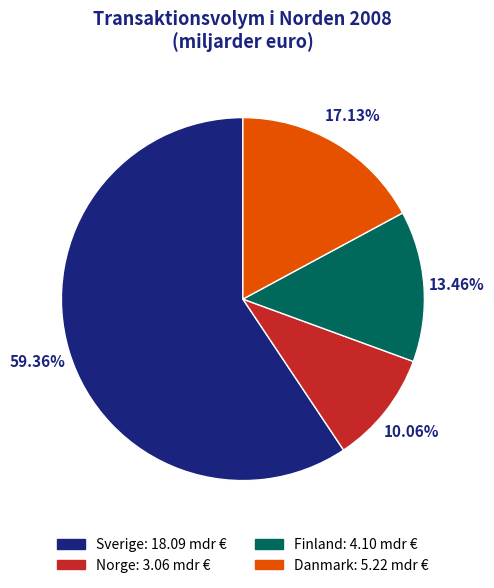

How many slices are in this pie chart?

4